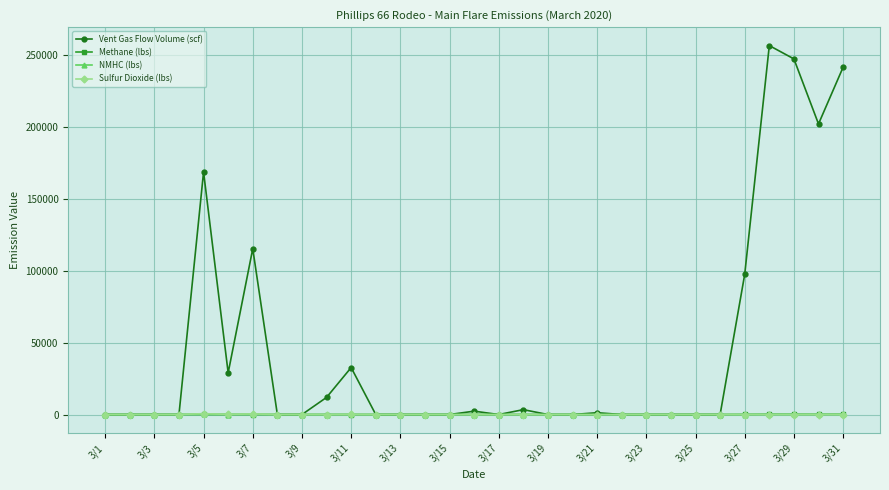

How many lines are shown in the chart?

4